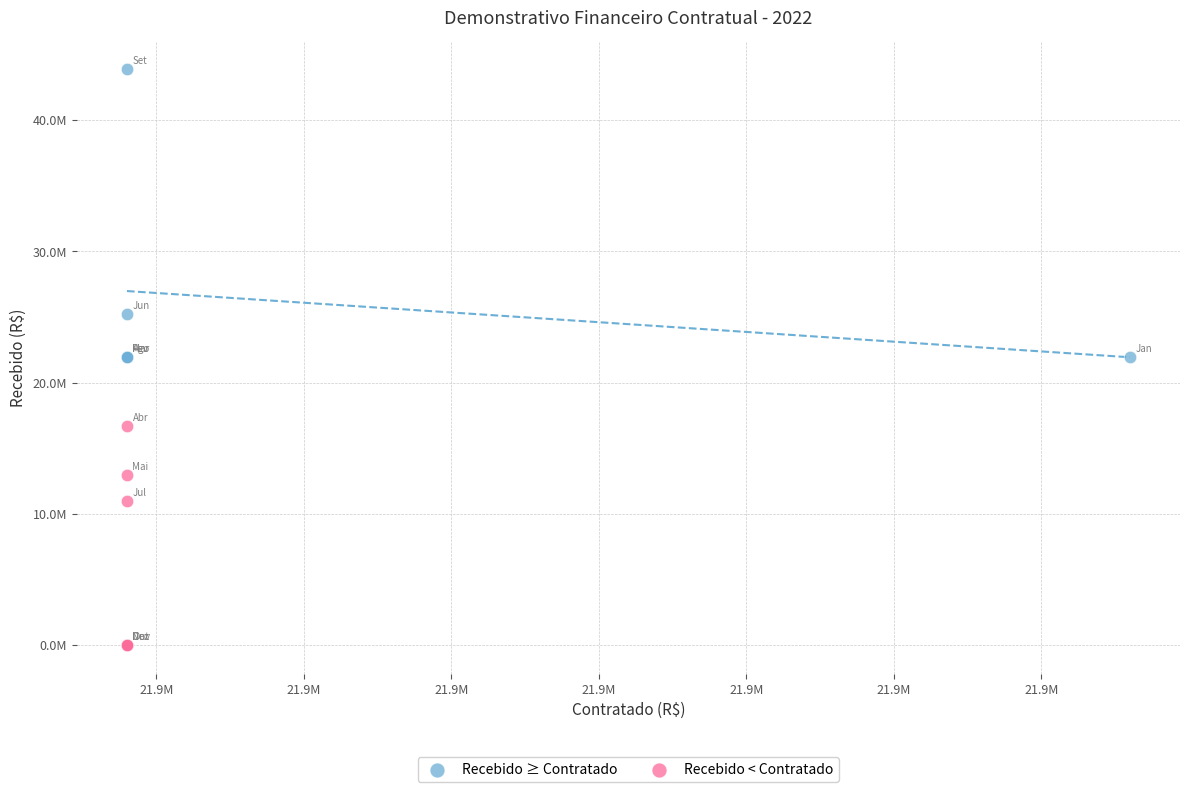

Which series reaches the minimum Y coordinate?

Recebido < Contratado